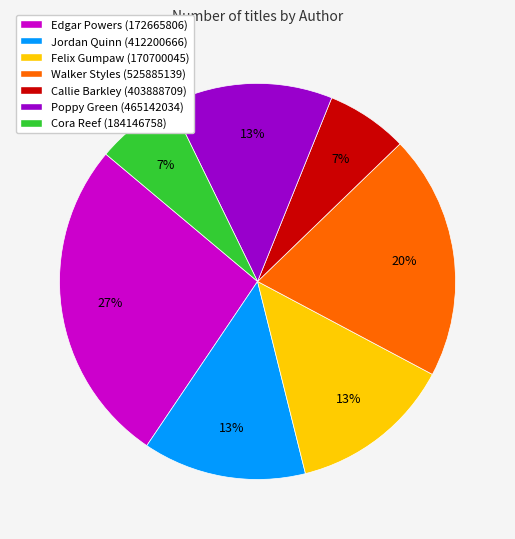

Is the sum of Walker Styles (525885139) and Callie Barkley (403888709) greater than half?

No